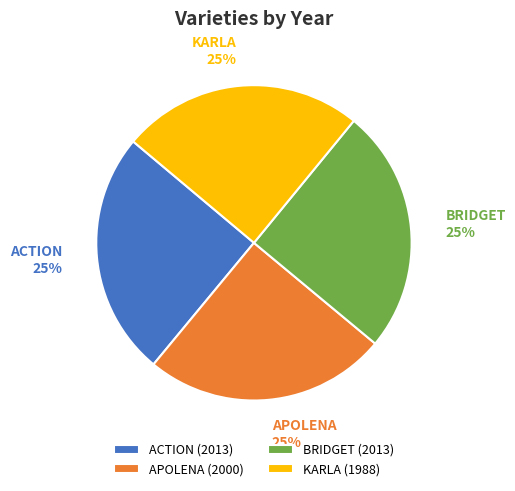

Is it true that BRIDGET is 25% of the pie?

True